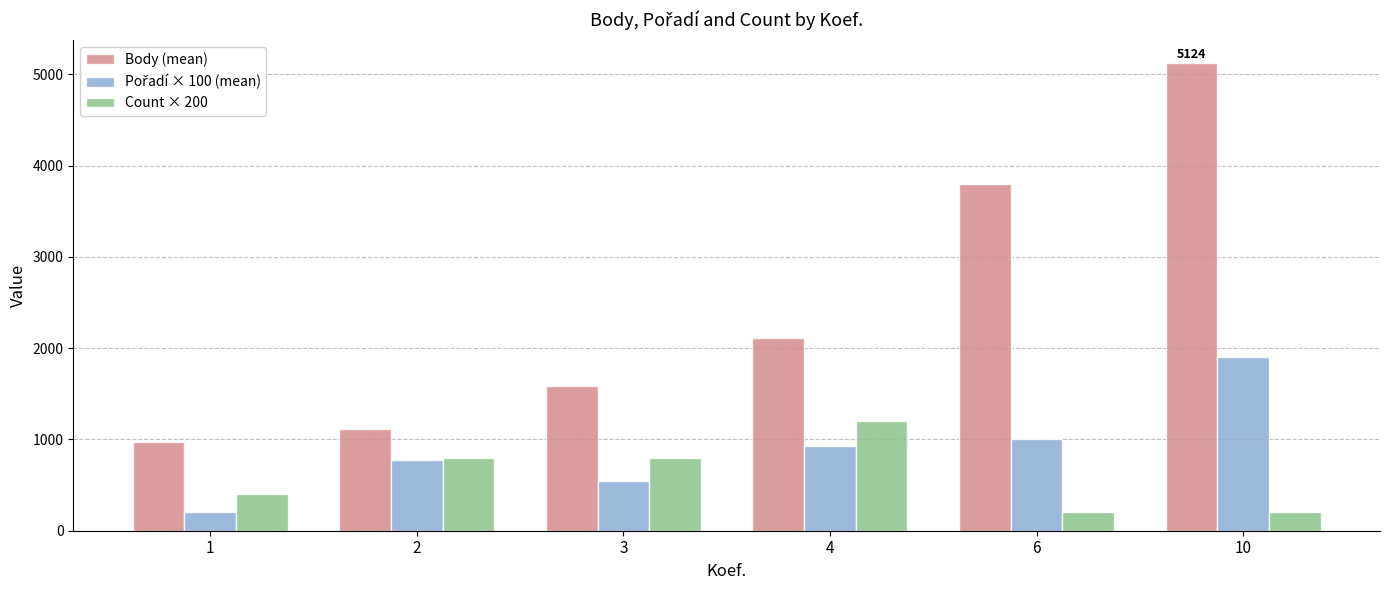

At which category is the sum across all series the highest?

10